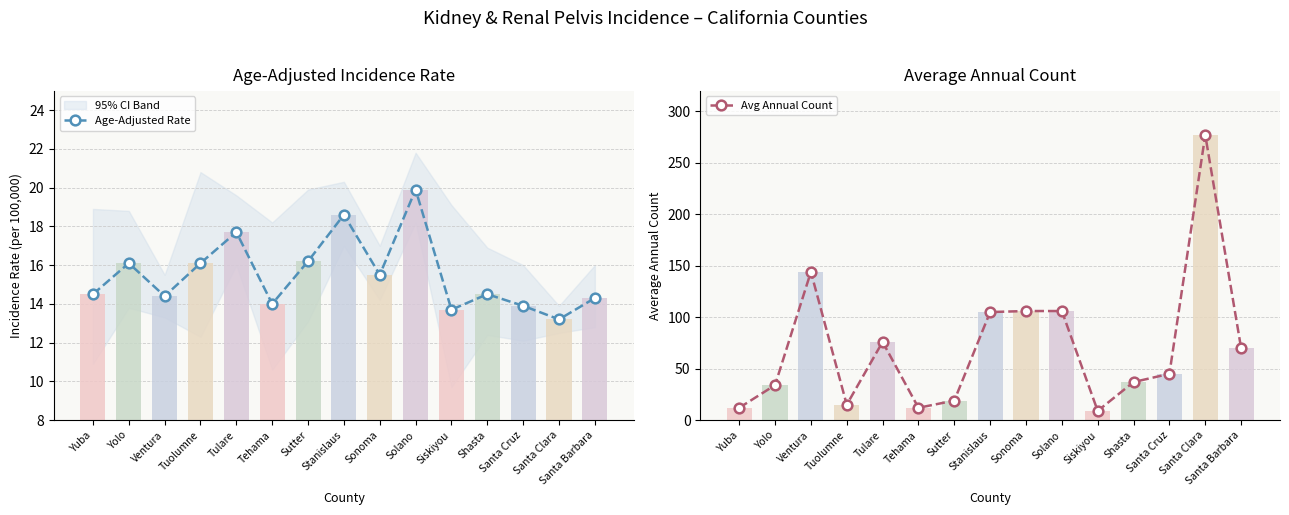

What is the highest value of the Avg Annual Count series?

277.0